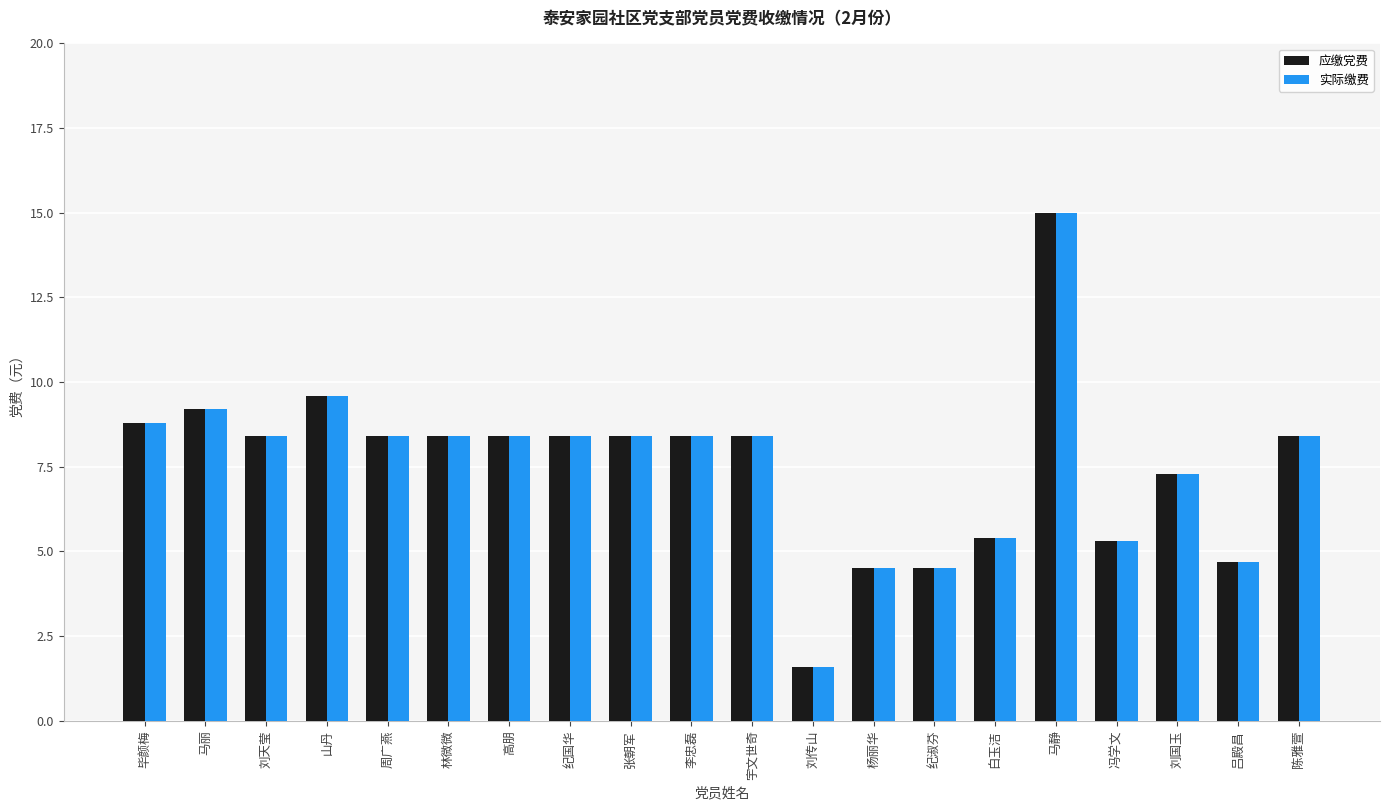

What position from the left is 刘国玉?

18